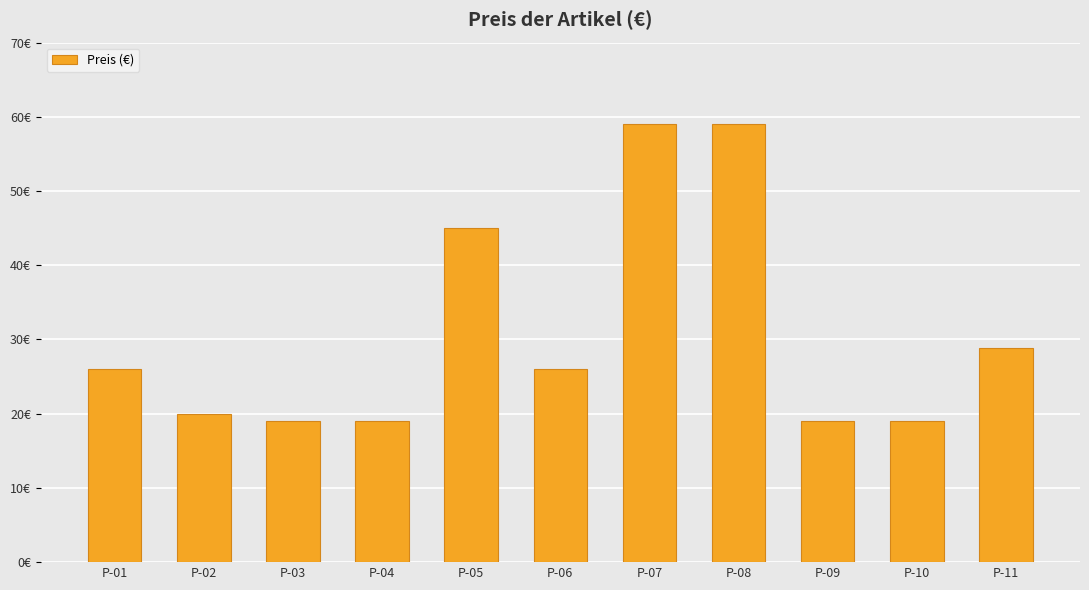

Reading right to left, what are all the values shown in this chart?

P-11=28.9	P-10=19.0	P-09=19.0	P-08=59.0	P-07=59.0	P-06=26.0	P-05=45.0	P-04=19.0	P-03=19.0	P-02=20.0	P-01=26.0